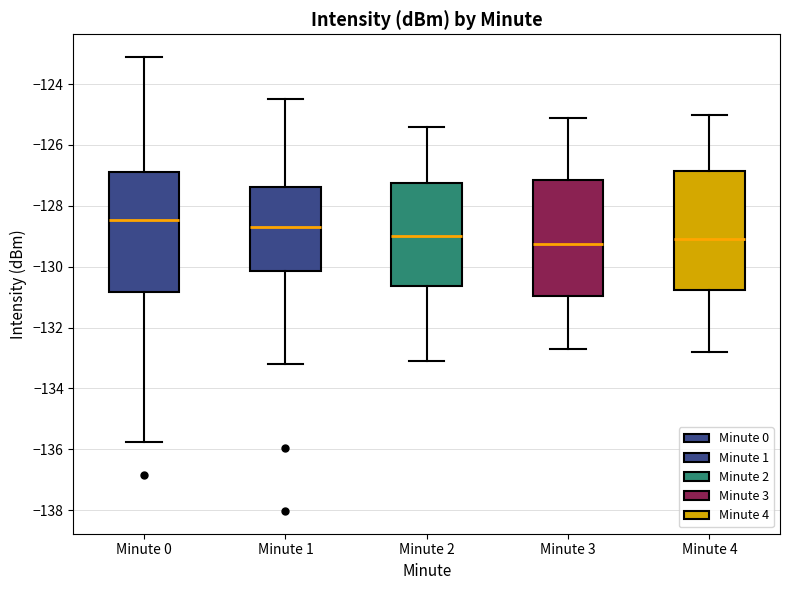

Reading left to right, transcribe this box plot: for each box, give where its median line is, the range the box spans, and where its two whiskers end, as read against the y-axis. The values are not printed on the chart, so give them approximately, as read against the axis.

Minute 0: median -128.4, box -130.8 to -126.8, whiskers -135.8 to -123.2
Minute 1: median -128.6, box -130.2 to -127.4, whiskers -133.2 to -124.4
Minute 2: median -129.0, box -130.6 to -127.2, whiskers -133.0 to -125.4
Minute 3: median -129.2, box -131.0 to -127.2, whiskers -132.6 to -125.0
Minute 4: median -129.0, box -130.8 to -126.8, whiskers -132.8 to -125.0